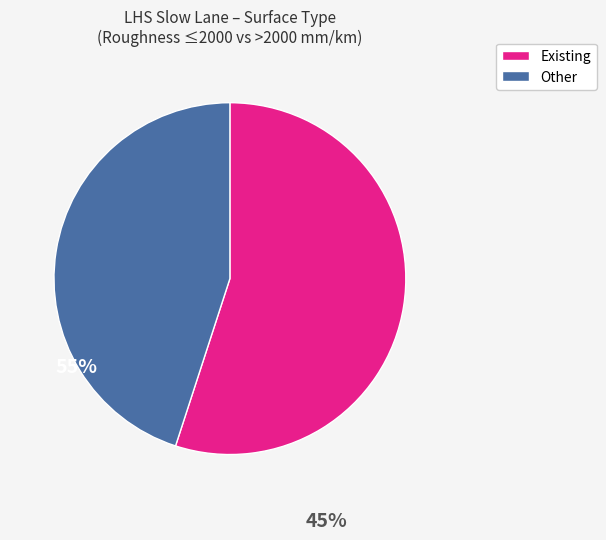

What is the smallest slice in the pie chart?

Other